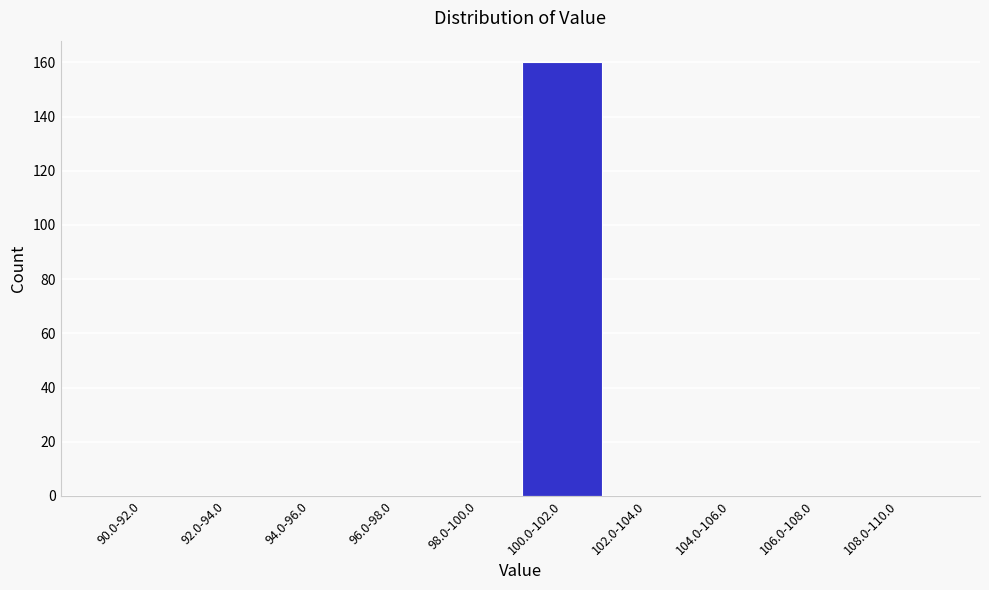

Reading right to left, extract all data points from this chart.

108.0-110.0=0	106.0-108.0=0	104.0-106.0=0	102.0-104.0=0	100.0-102.0=160	98.0-100.0=0	96.0-98.0=0	94.0-96.0=0	92.0-94.0=0	90.0-92.0=0